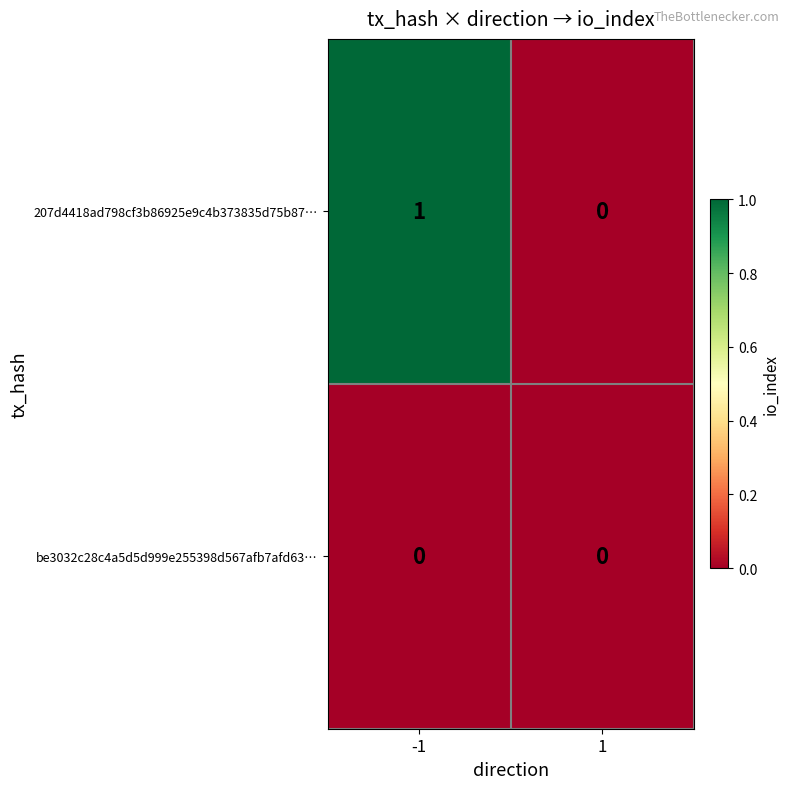

The 207d4418ad798cf3b86925e9c4b373835d75b87… series shows 1 at -1. True or false?

True